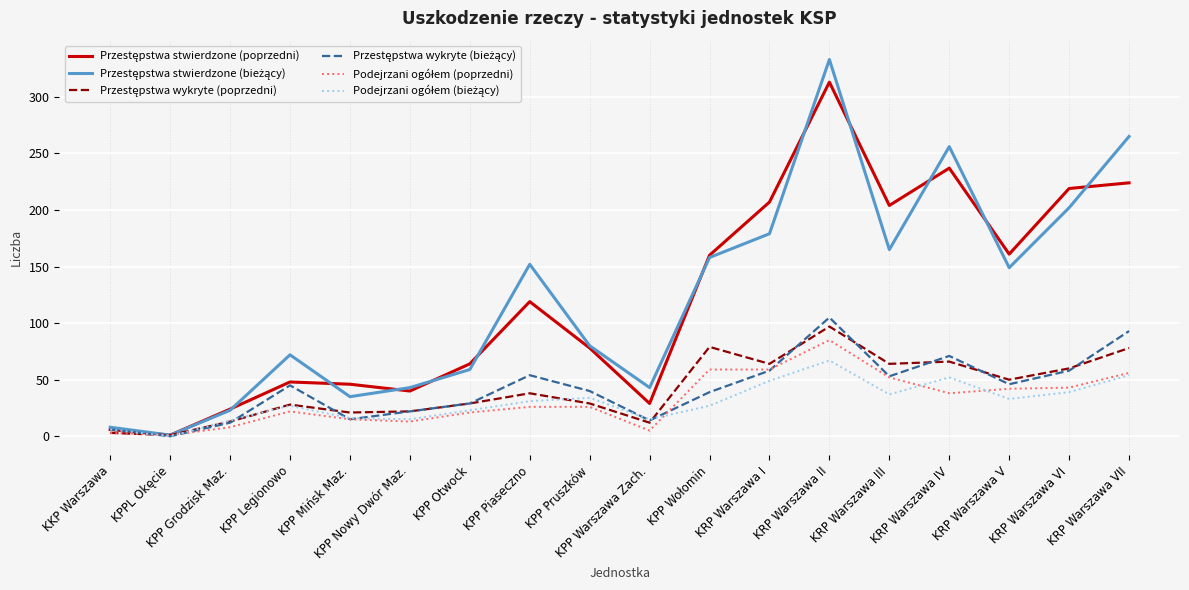

Which label corresponds to the largest value in the chart?

KRP Warszawa II